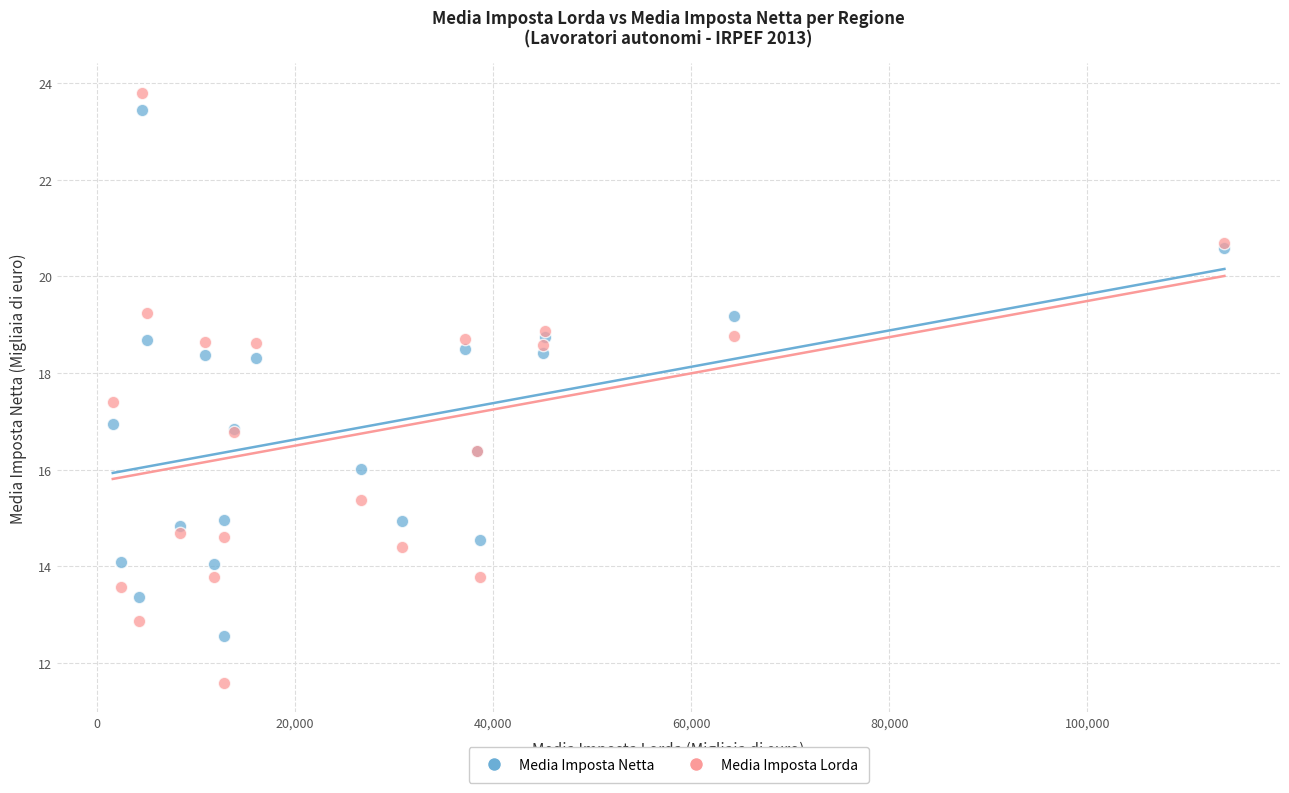

Which series has the widest spread of Y values?

Media Imposta Lorda